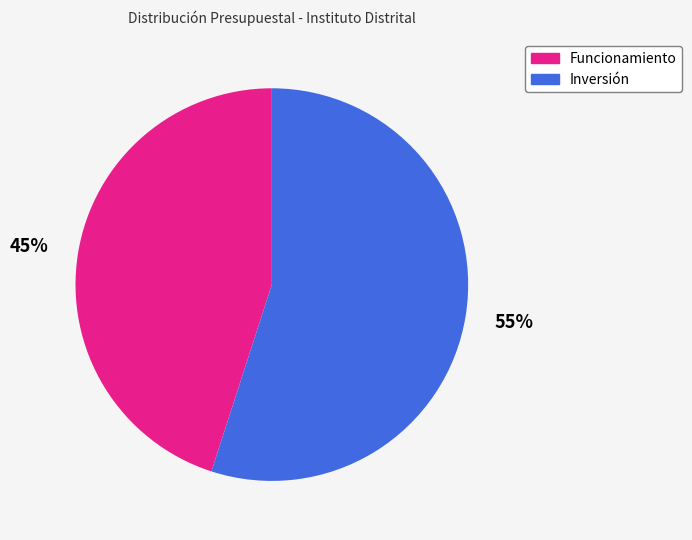

Is there a majority slice in this chart?

Yes